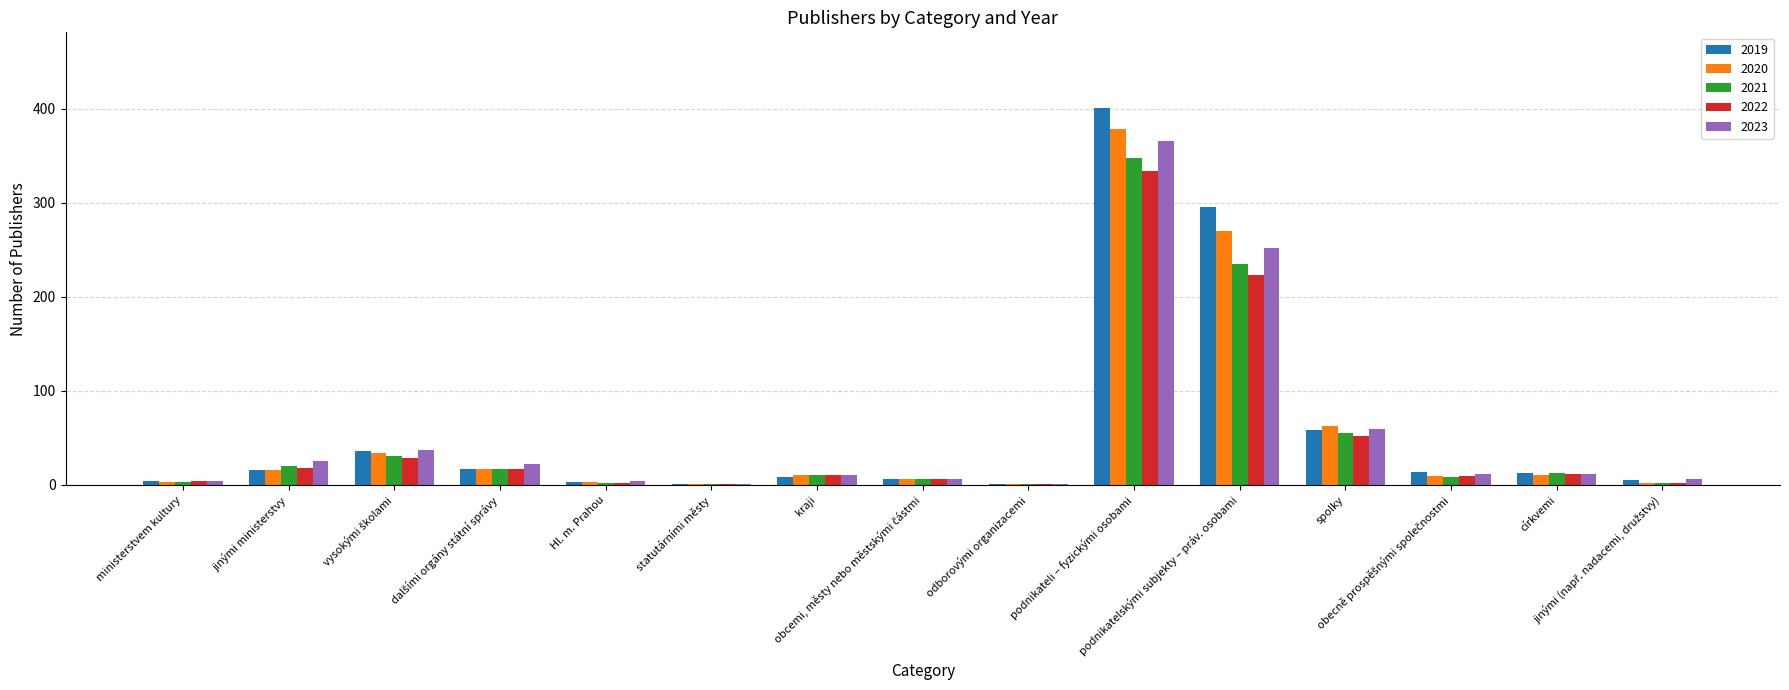

What is the maximum value for 2021?

348